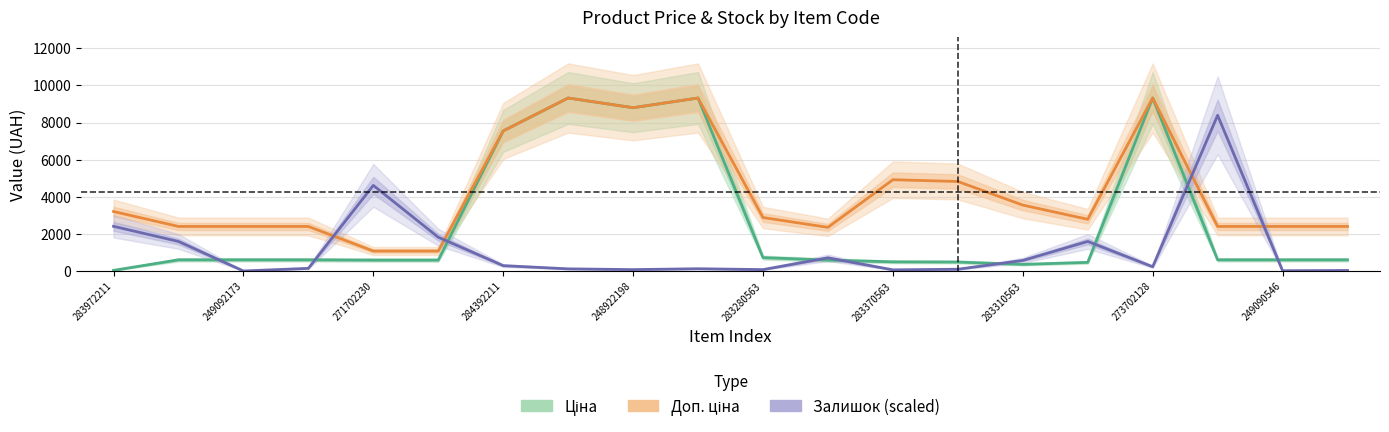

Count the number of data series in this chart.

3